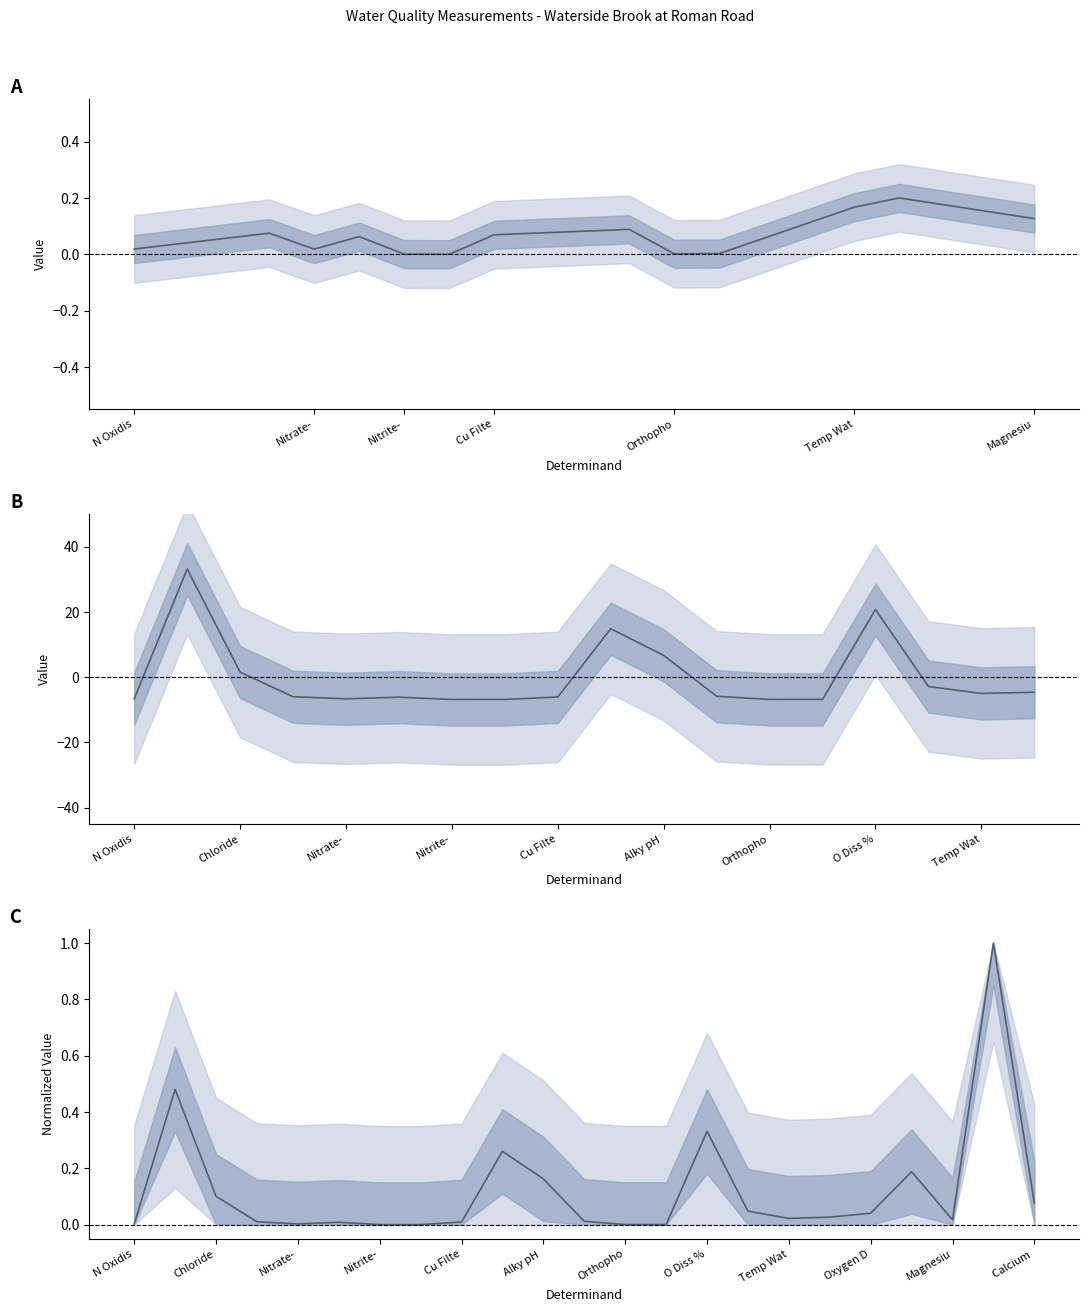

The chart shows a value of 0.0 at Magnesiu. True or false?

True